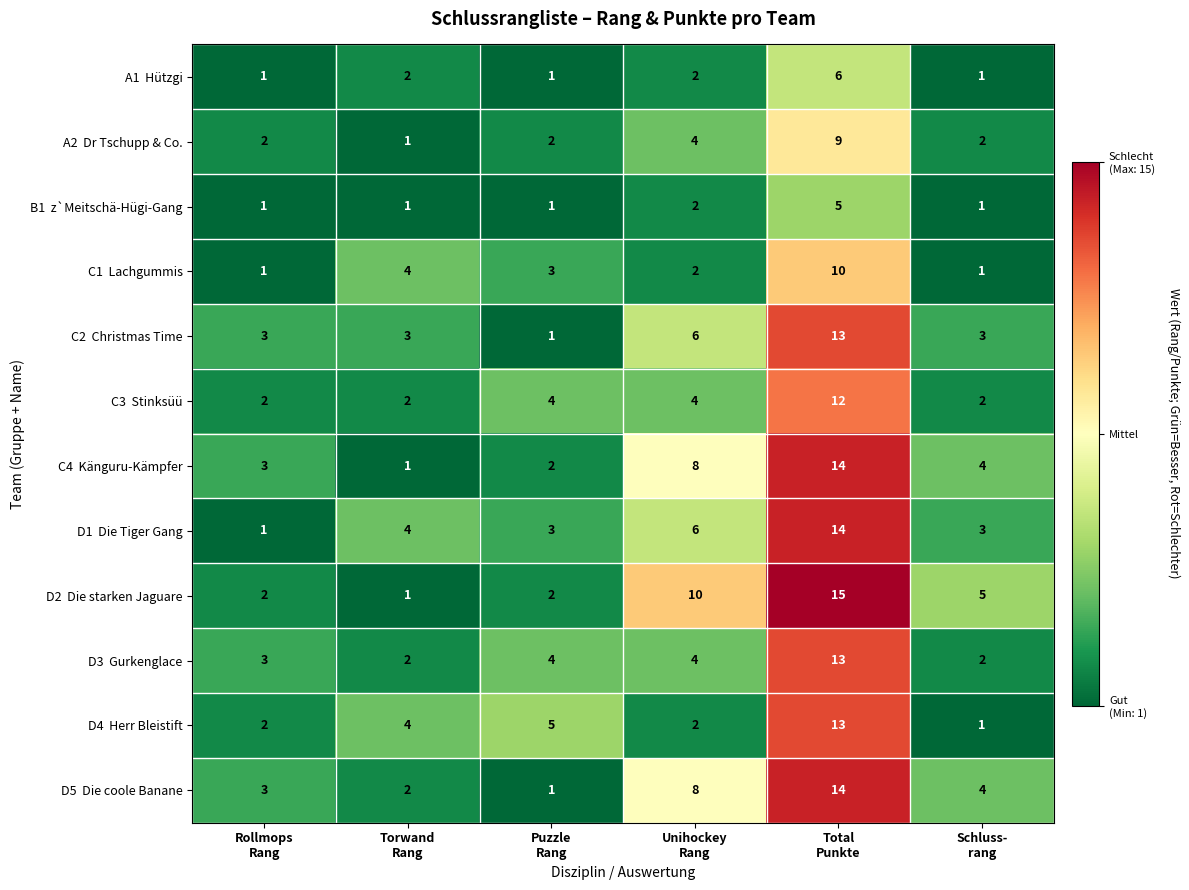

At which category is the sum across all series the highest?

Total
Punkte